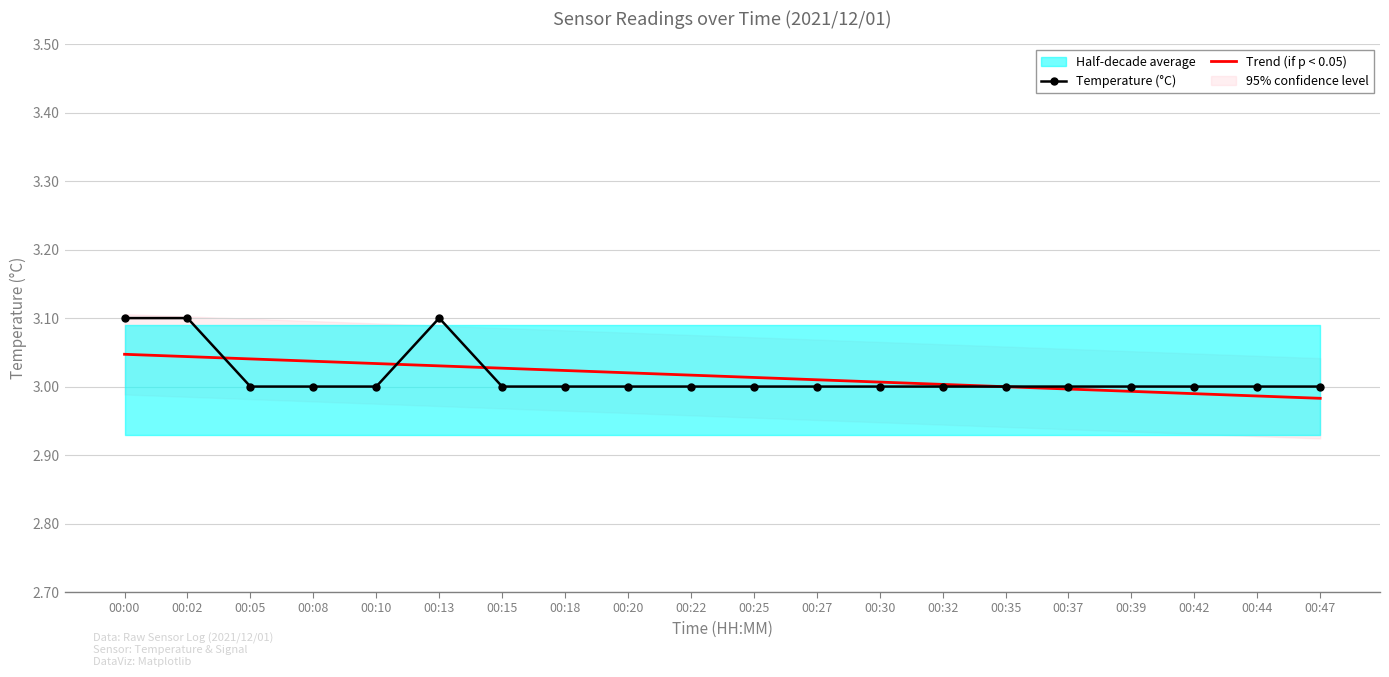

Rank the categories by Temperature (°C) value from lowest to highest.

00:05, 00:08, 00:10, 00:15, 00:18, 00:20, 00:22, 00:25, 00:27, 00:30, 00:32, 00:35, 00:37, 00:39, 00:42, 00:44, 00:47, 00:00, 00:02, 00:13